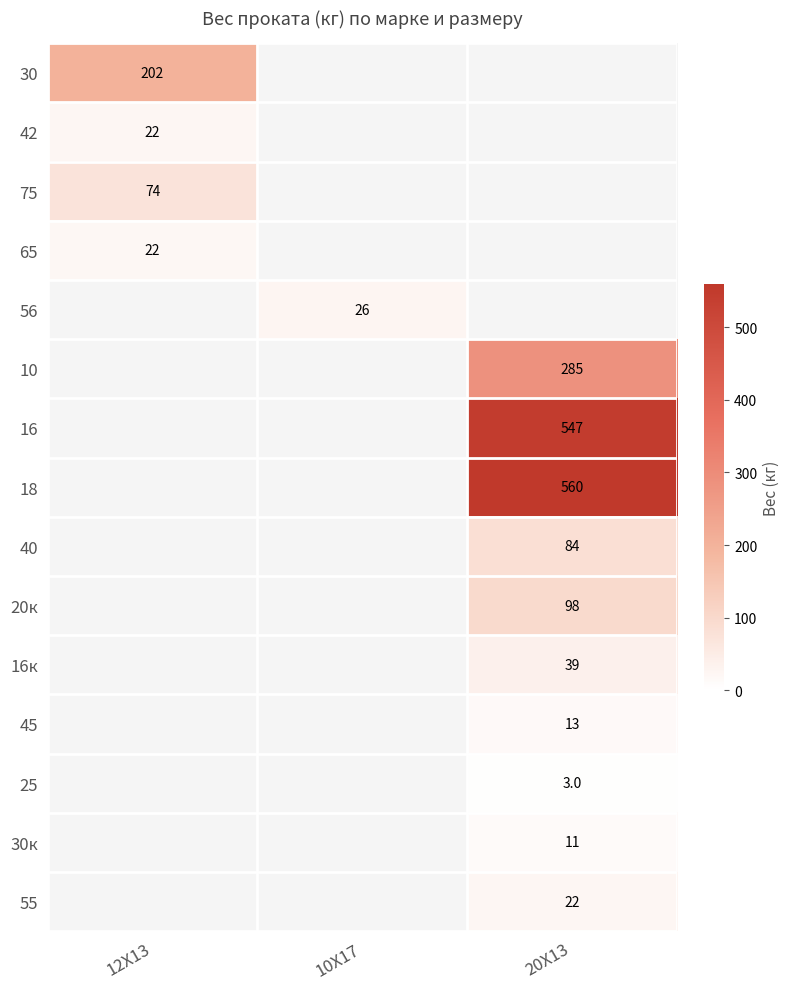

Between 10Х17 and 12Х13, which is larger?

12Х13